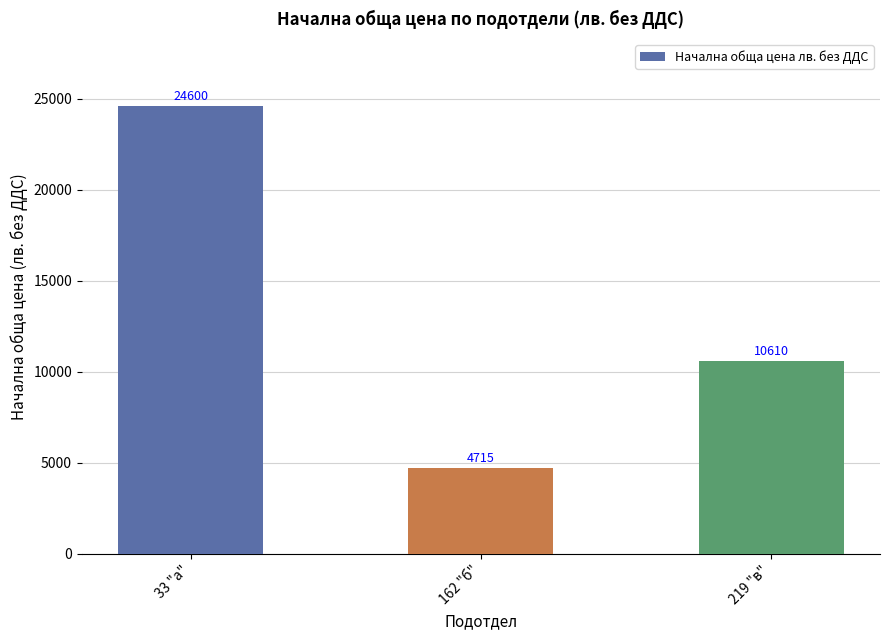

Are the bars horizontal?

No